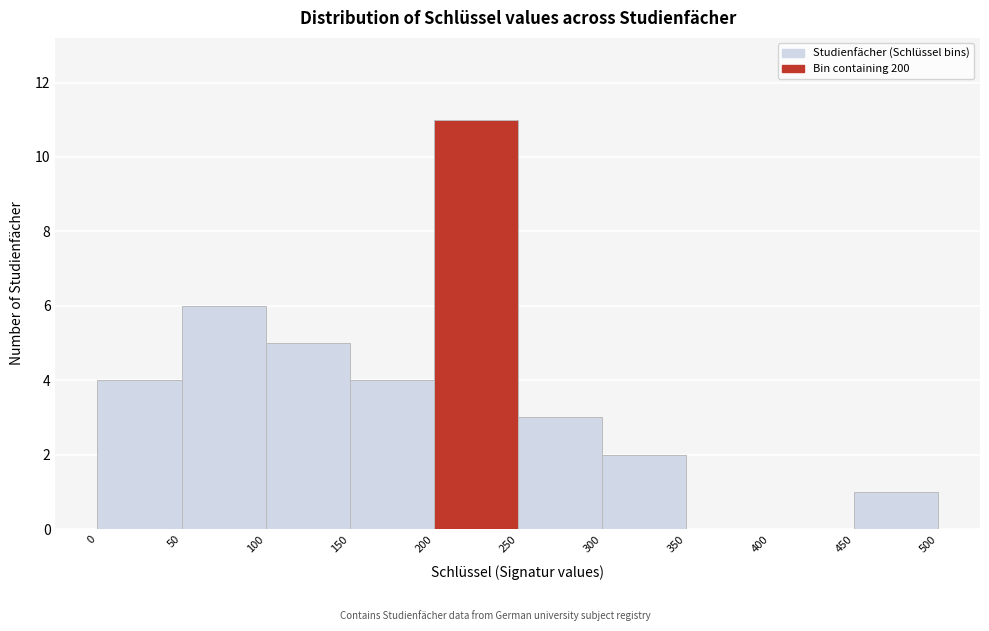

How tall is the bar that spans 50 to 100 on the x-axis? The values are not printed on the chart, so give them approximately, as read against the axis.

6